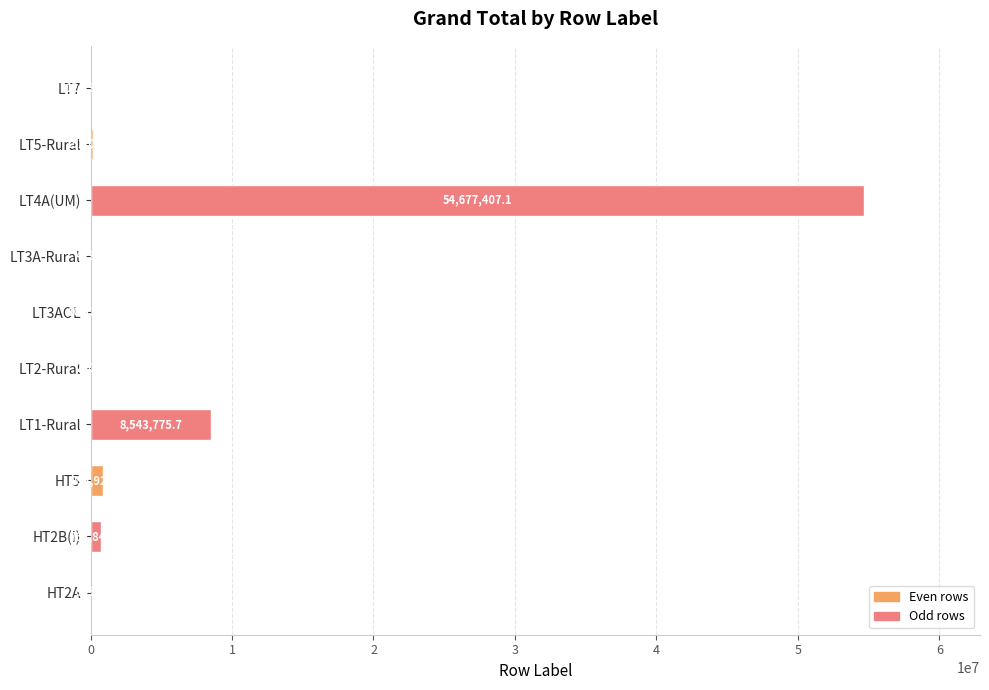

Which category has the highest value across all series?

LT4A(UM)